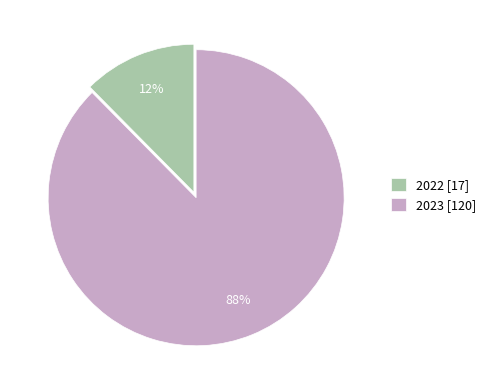

Rank the categories by value from lowest to highest.

2022, 2023